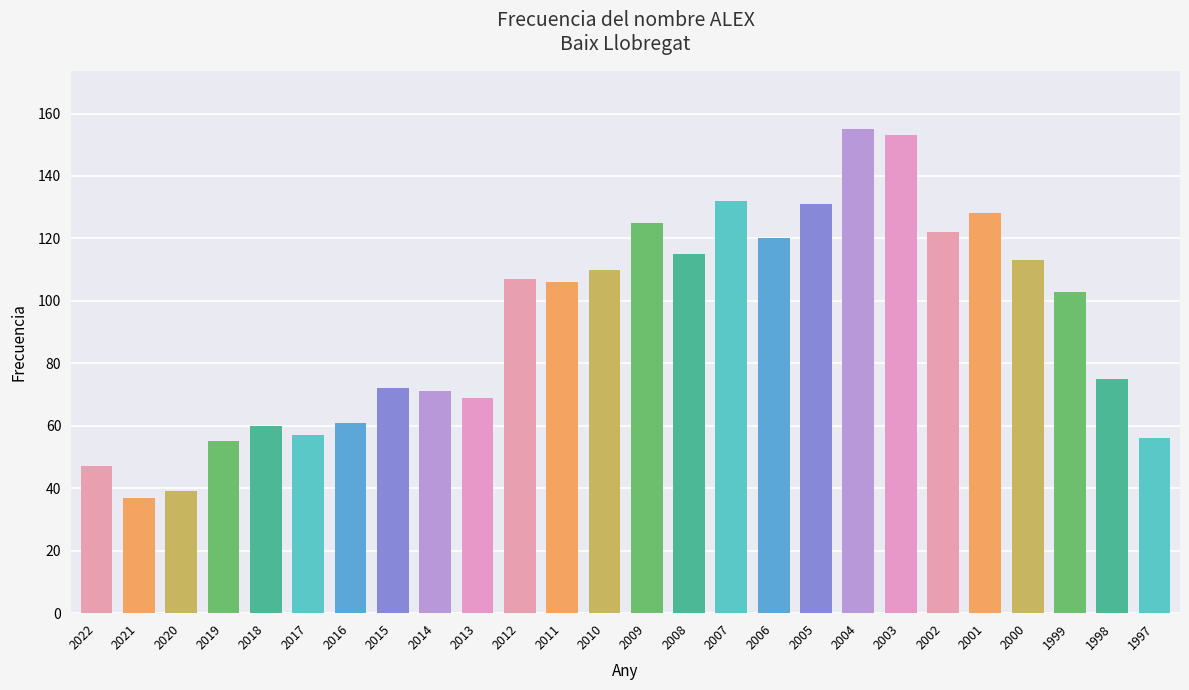

Which category has the highest value across all series?

2004